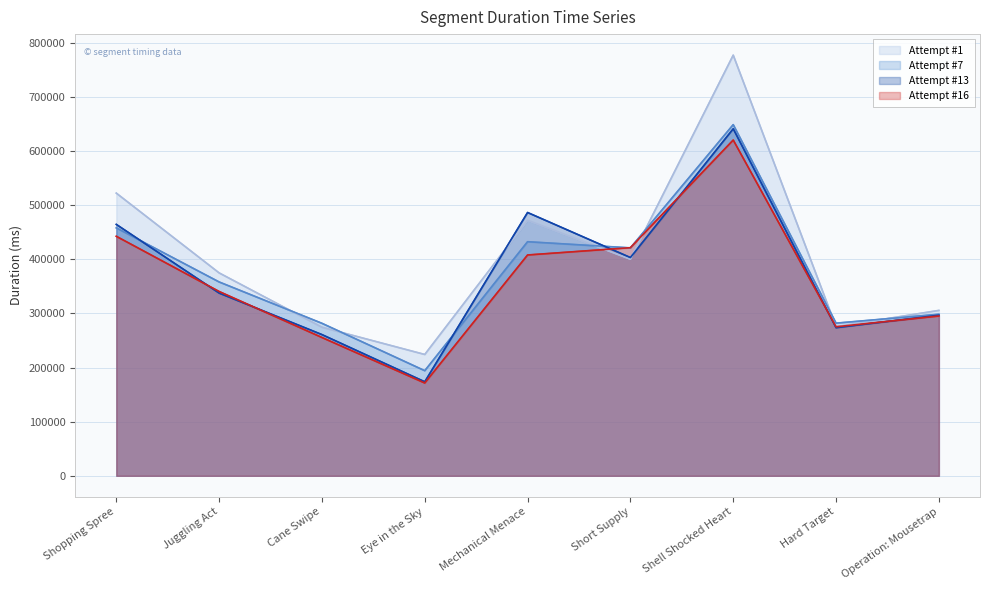

Reading left to right, transcribe all the data shown in this chart.

Attempt #1: 522098	374764	274473	224106	472020	399998	776908	275343	305492
Attempt #7: 457905	358029	281663	194151	432347	420969	648579	281950	298444
Attempt #13: 464340	337492	260840	173698	486307	403098	640908	273531	296619
Attempt #16: 442358	340437	255457	171416	407852	421321	620114	275265	295139